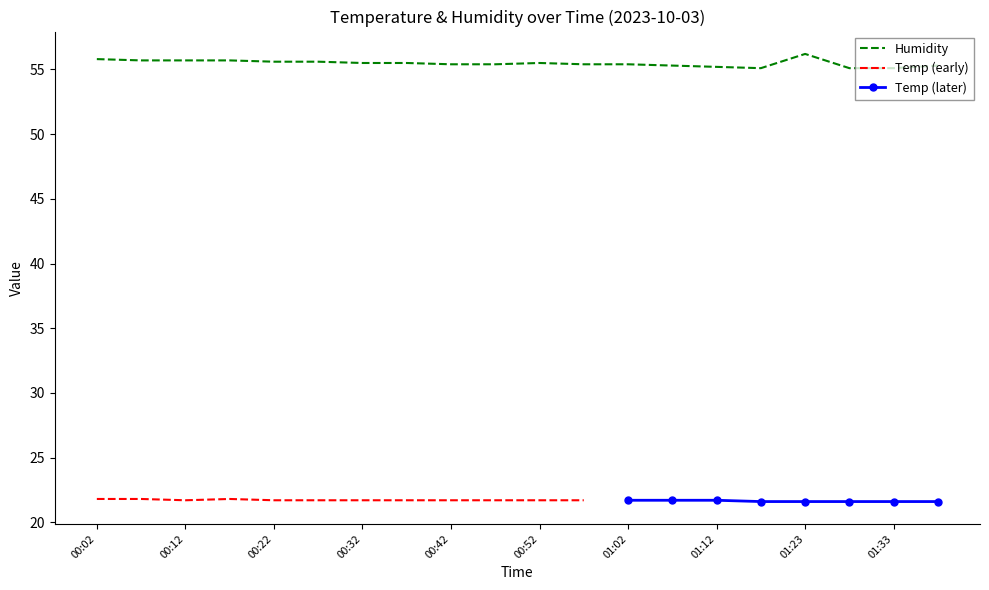

True or false: the data shows 55.8 at 00:02.

True